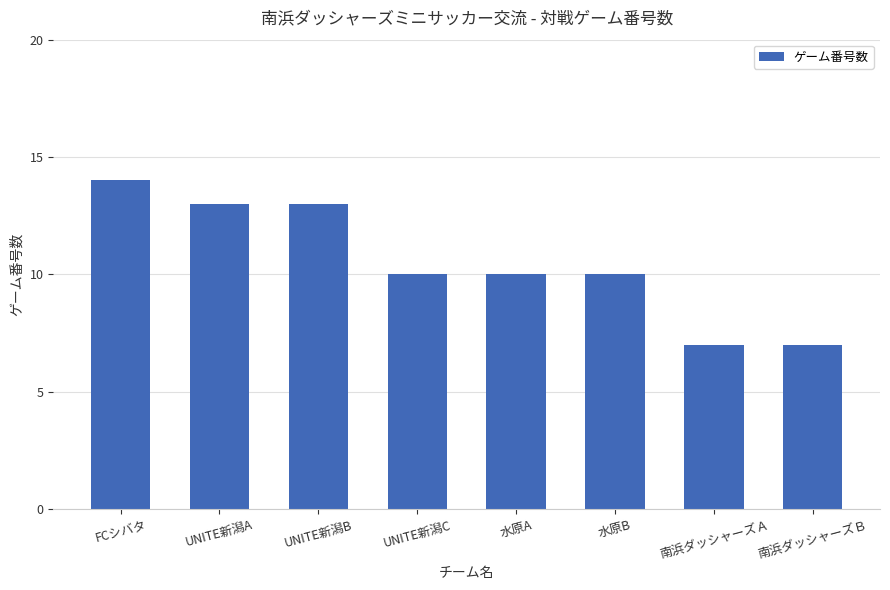

Count the values in the range 10 to 13.

5